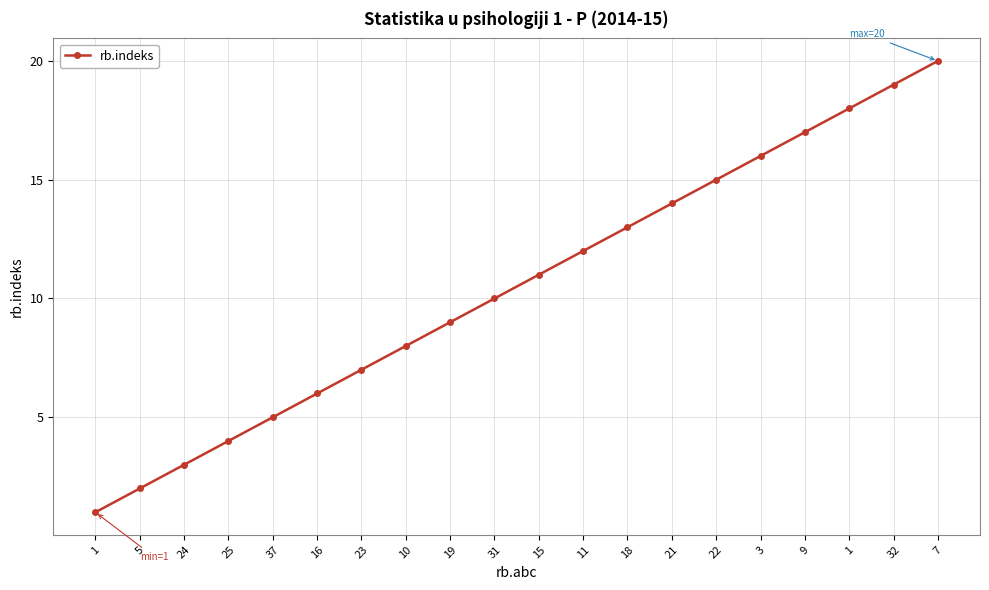

What is the value of the 15th point from the left?

15